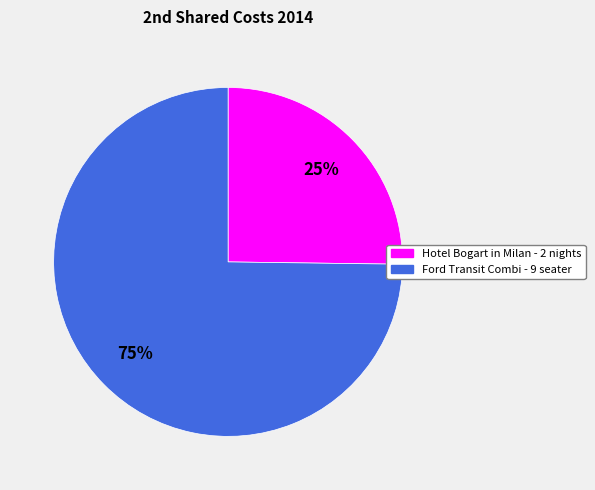

True or false: Hotel Bogart in Milan - 2 nights accounts for 25% of the total.

True